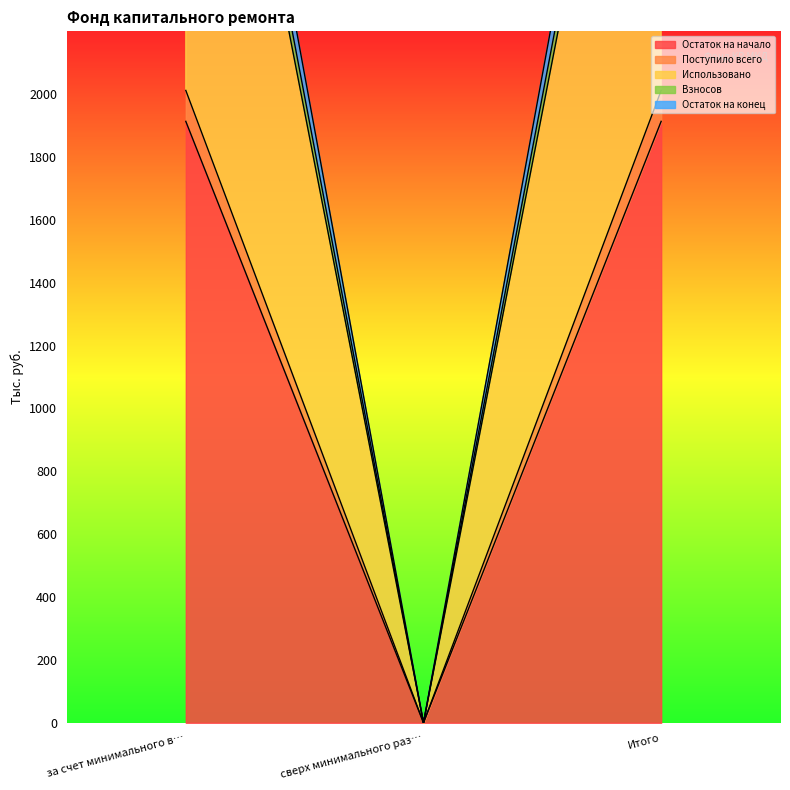

What is the value of the Остаток на конец point at the 1st from the left?

3886.5